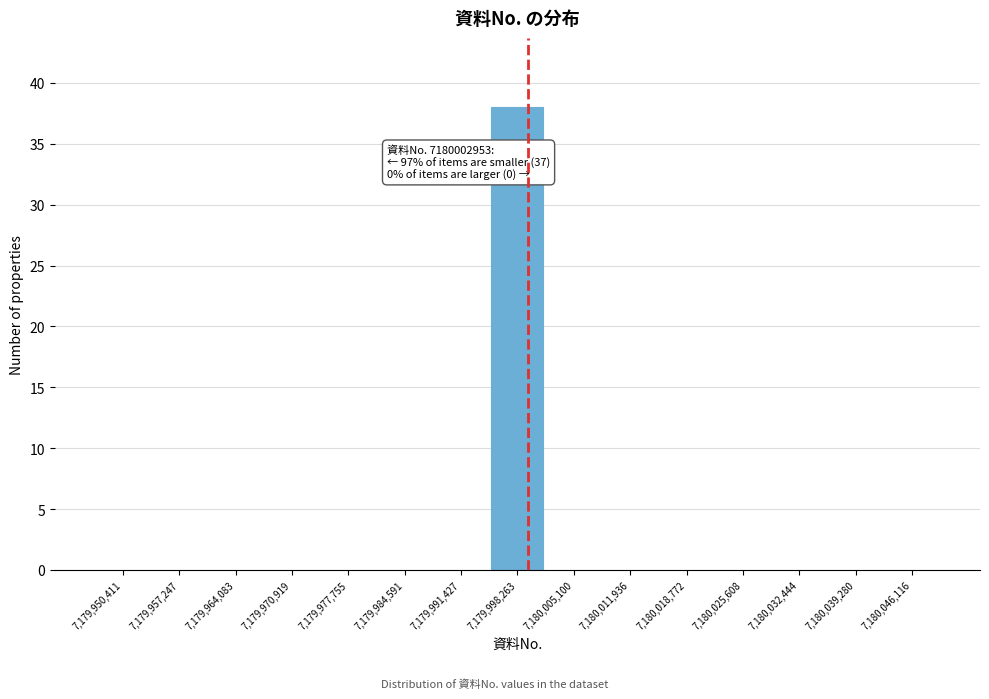

Reading left to right, extract all data points from this chart.

7,179,950,411=0	7,179,957,247=0	7,179,964,083=0	7,179,970,919=0	7,179,977,755=0	7,179,984,591=0	7,179,991,427=0	7,179,998,263=38	7,180,005,100=0	7,180,011,936=0	7,180,018,772=0	7,180,025,608=0	7,180,032,444=0	7,180,039,280=0	7,180,046,116=0